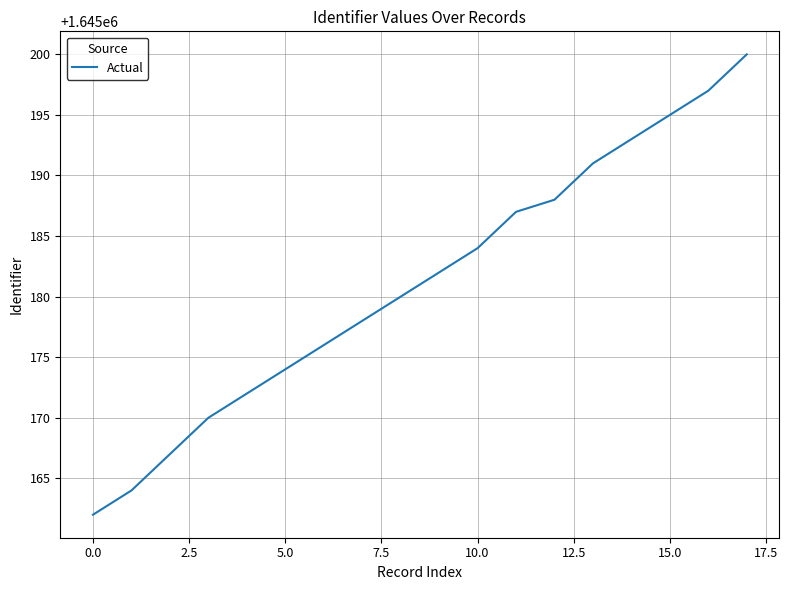

How many lines are shown in the chart?

1